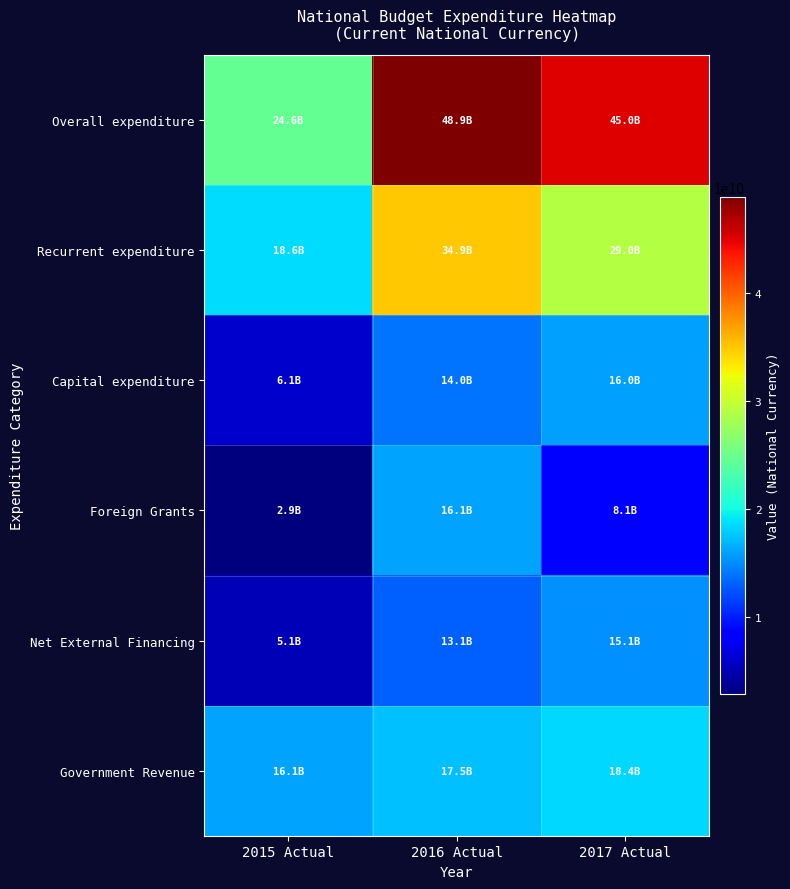

Reading left to right, extract all data points from this chart.

Overall expenditure: 2015 Actual=24635400000	2016 Actual=48915100000	2017 Actual=44987800000
Recurrent expenditure: 2015 Actual=18564500000	2016 Actual=34902200000	2017 Actual=29033600000
Capital expenditure: 2015 Actual=6070900000	2016 Actual=14012900000	2017 Actual=15954200000
Foreign Grants: 2015 Actual=2891700000	2016 Actual=16134000000	2017 Actual=8069300000
Net External Financing: 2015 Actual=5081700000	2016 Actual=13123400000	2017 Actual=15136300000
Government Revenue: 2015 Actual=16084200000	2016 Actual=17451000000	2017 Actual=18354000000